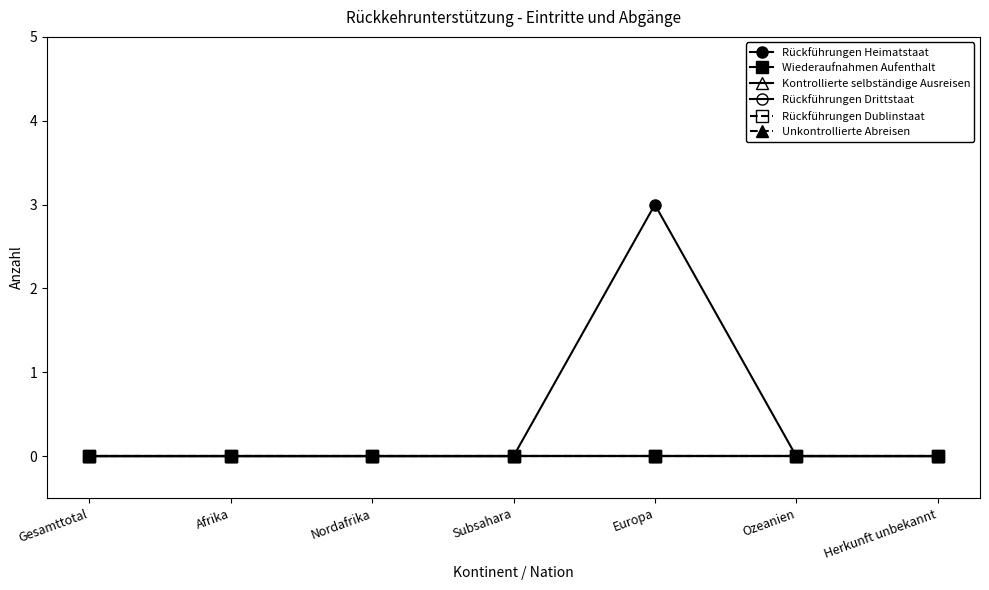

Reading right to left, list all the values displayed in this chart.

Rückführungen Heimatstaat: Herkunft unbekannt=0	Ozeanien=0	Europa=3	Subsahara=0	Nordafrika=0	Afrika=0	Gesamttotal=0
Wiederaufnahmen Aufenthalt: Herkunft unbekannt=0	Ozeanien=0	Europa=0	Subsahara=0	Nordafrika=0	Afrika=0	Gesamttotal=0
Kontrollierte selbständige Ausreisen: Herkunft unbekannt=0	Ozeanien=0	Europa=0	Subsahara=0	Nordafrika=0	Afrika=0	Gesamttotal=0
Rückführungen Drittstaat: Herkunft unbekannt=0	Ozeanien=0	Europa=0	Subsahara=0	Nordafrika=0	Afrika=0	Gesamttotal=0
Rückführungen Dublinstaat: Herkunft unbekannt=0	Ozeanien=0	Europa=0	Subsahara=0	Nordafrika=0	Afrika=0	Gesamttotal=0
Unkontrollierte Abreisen: Herkunft unbekannt=0	Ozeanien=0	Europa=0	Subsahara=0	Nordafrika=0	Afrika=0	Gesamttotal=0